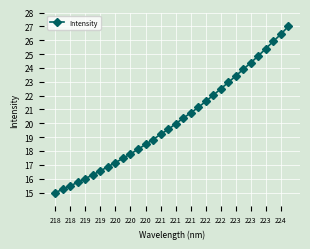

How many values exceed 19?

18